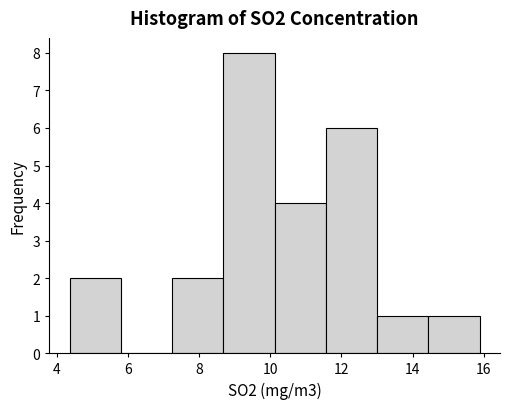

Reading left to right, transcribe this chart: for each bar, give the range it covers on the x-axis and its height. Neither the bar edges nor the heights are printed on the chart, so give them approximately, as read against the axes.

4.4 to 5.8: 2
5.8 to 7.2: 0
7.2 to 8.6: 2
8.6 to 10.2: 8
10.2 to 11.6: 4
11.6 to 13.0: 6
13.0 to 14.4: 1
14.4 to 15.8: 1